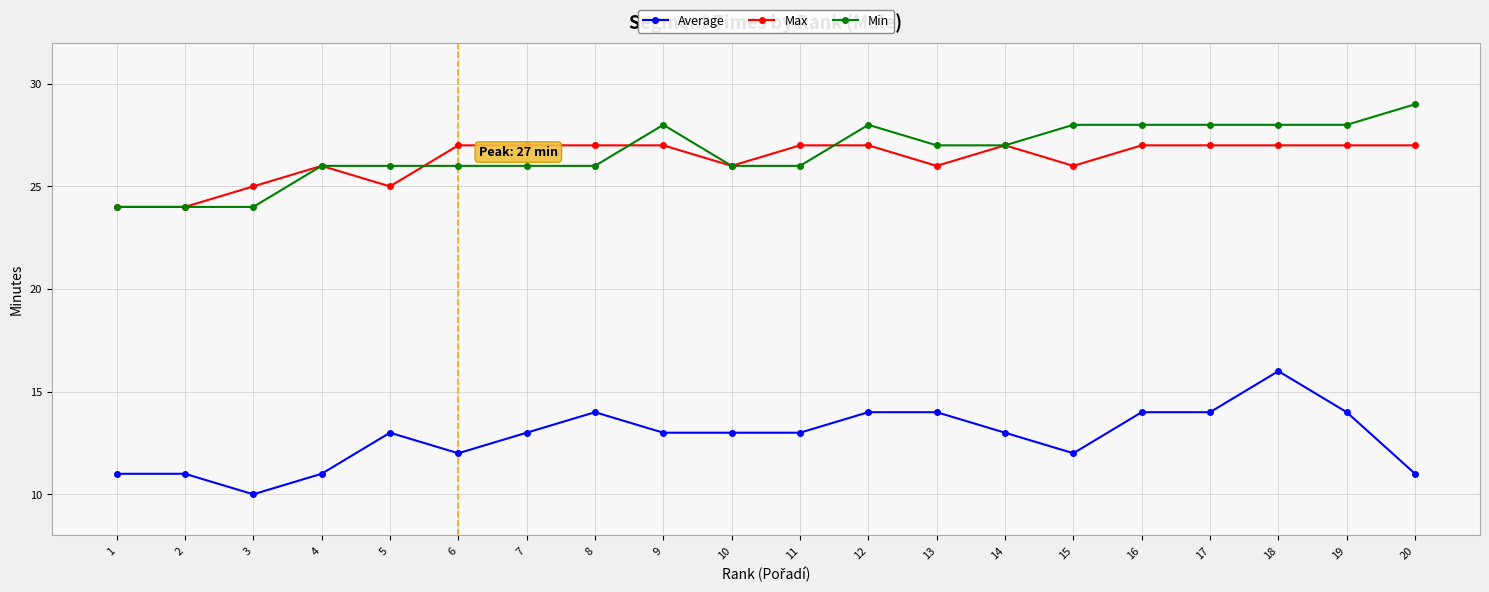

True or false: Min has a value of 12 at 20.

False